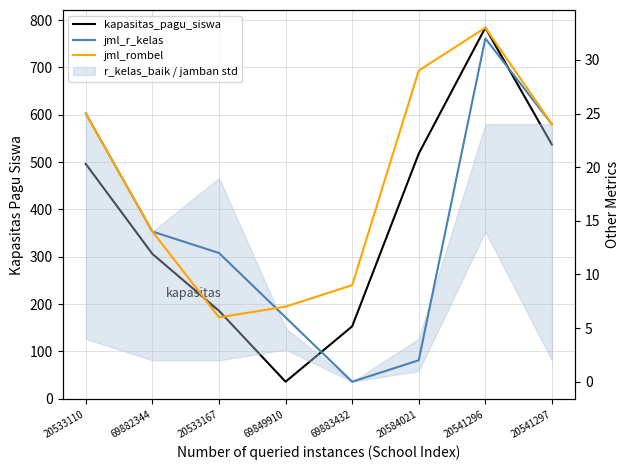

After their last crossing, which series has the higher values: jml_r_kelas or jml_rombel?

jml_rombel